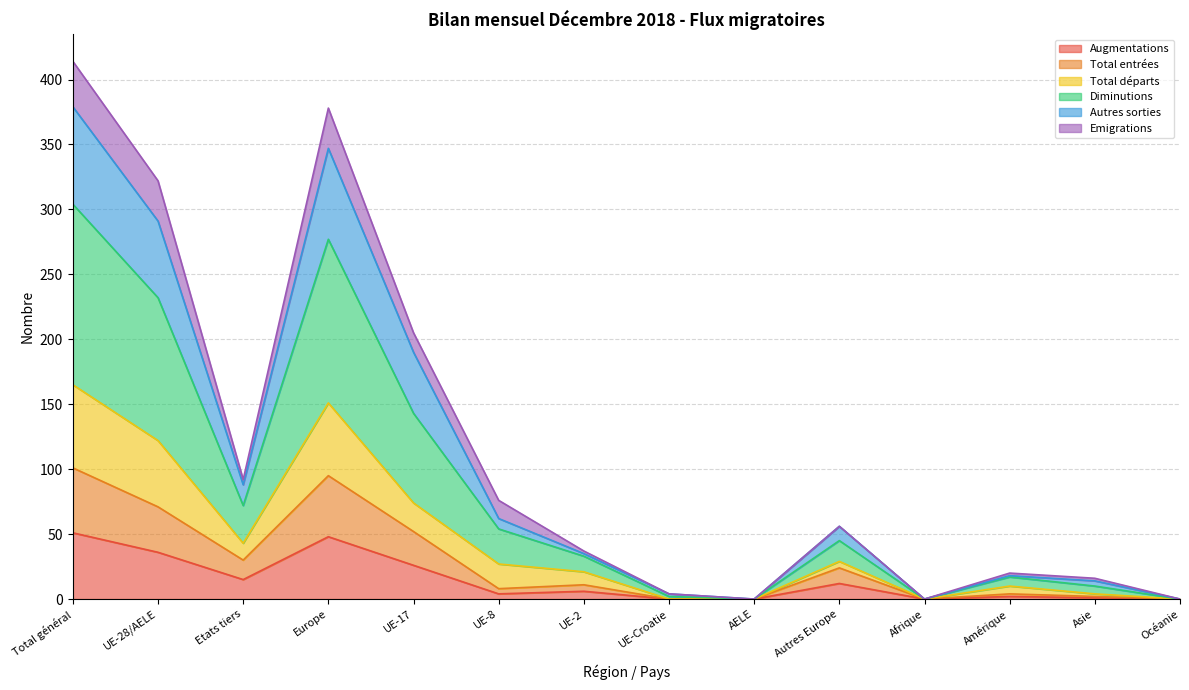

True or false: Augmentations and Total entrées cross at least once.

False